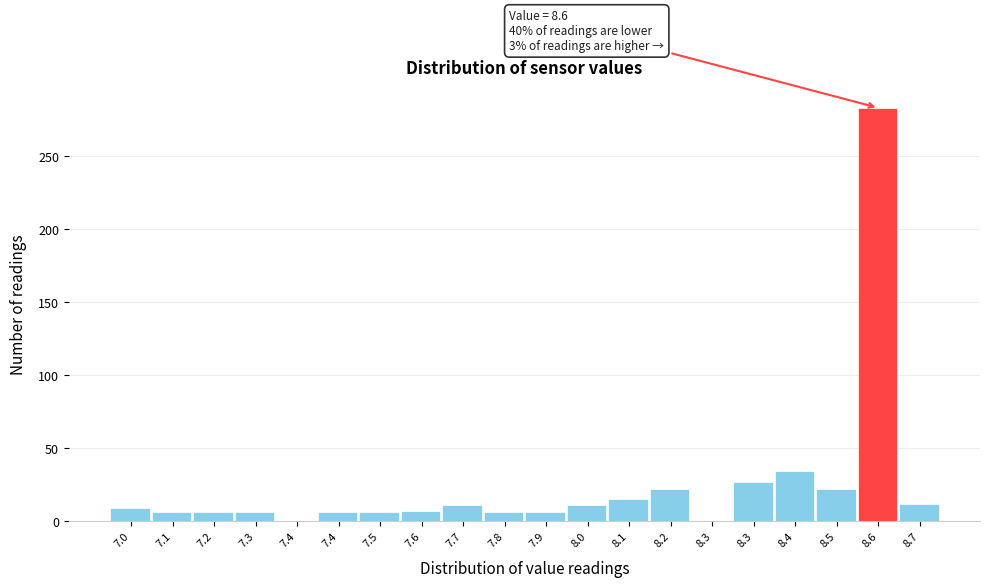

Are the bars horizontal?

No